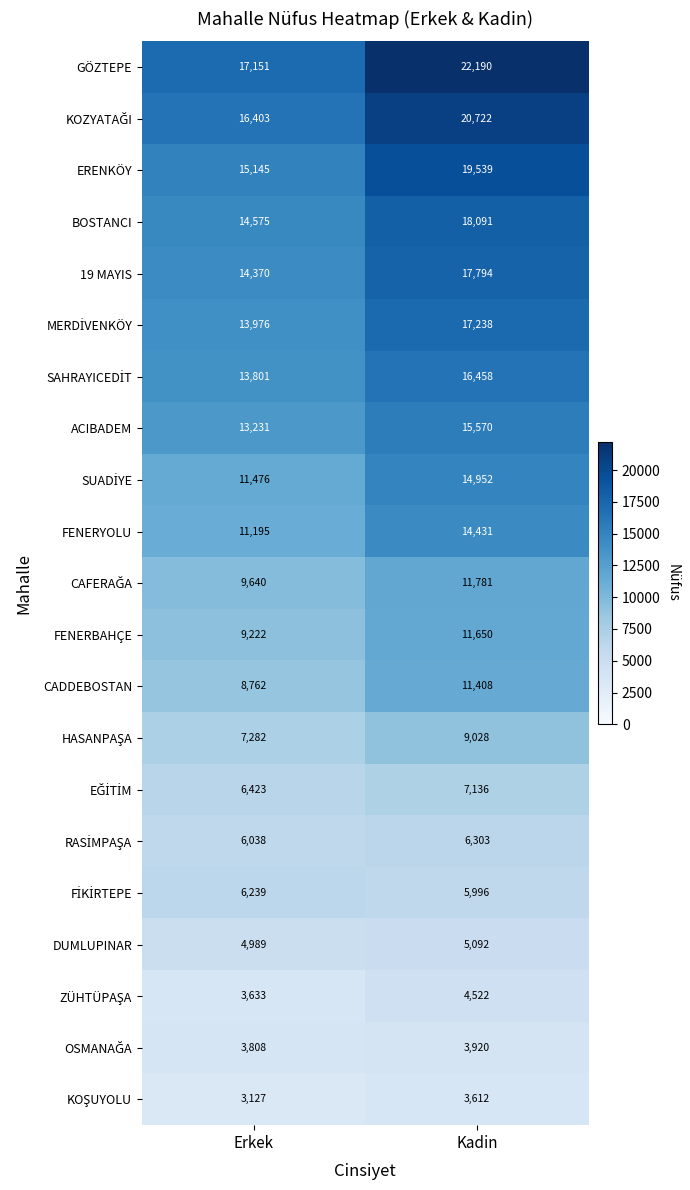

Rank the categories by DUMLUPINAR value from highest to lowest.

Kadin, Erkek